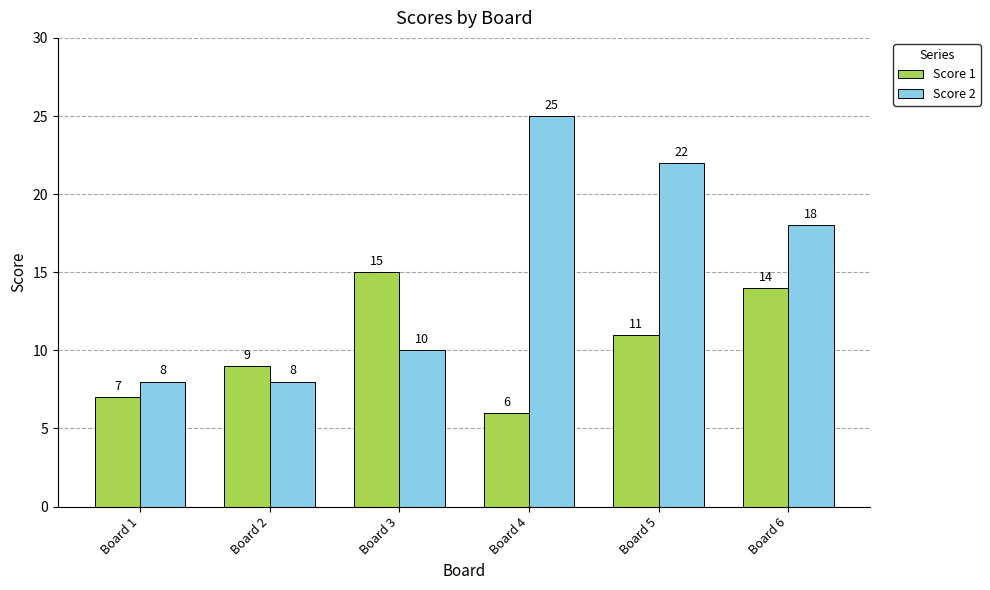

How many bars are there in total?

12